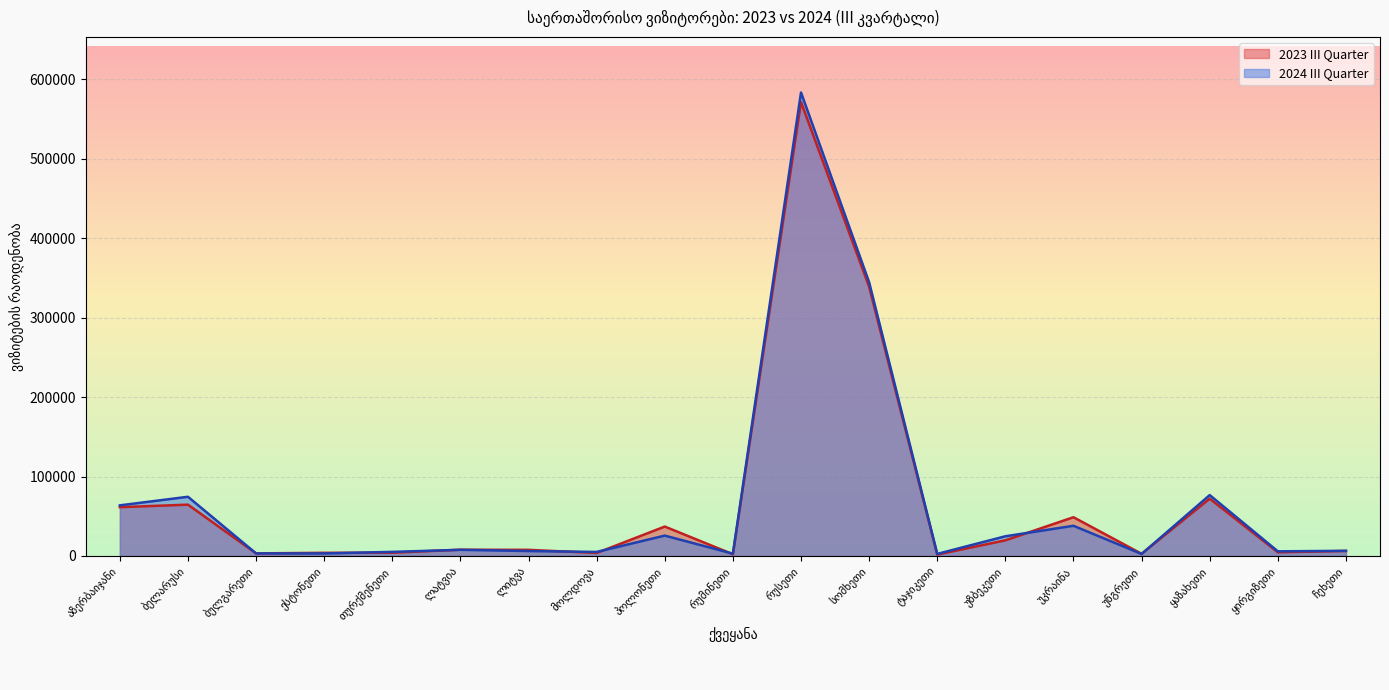

At how many categories does at least one series exceed 273897?

2